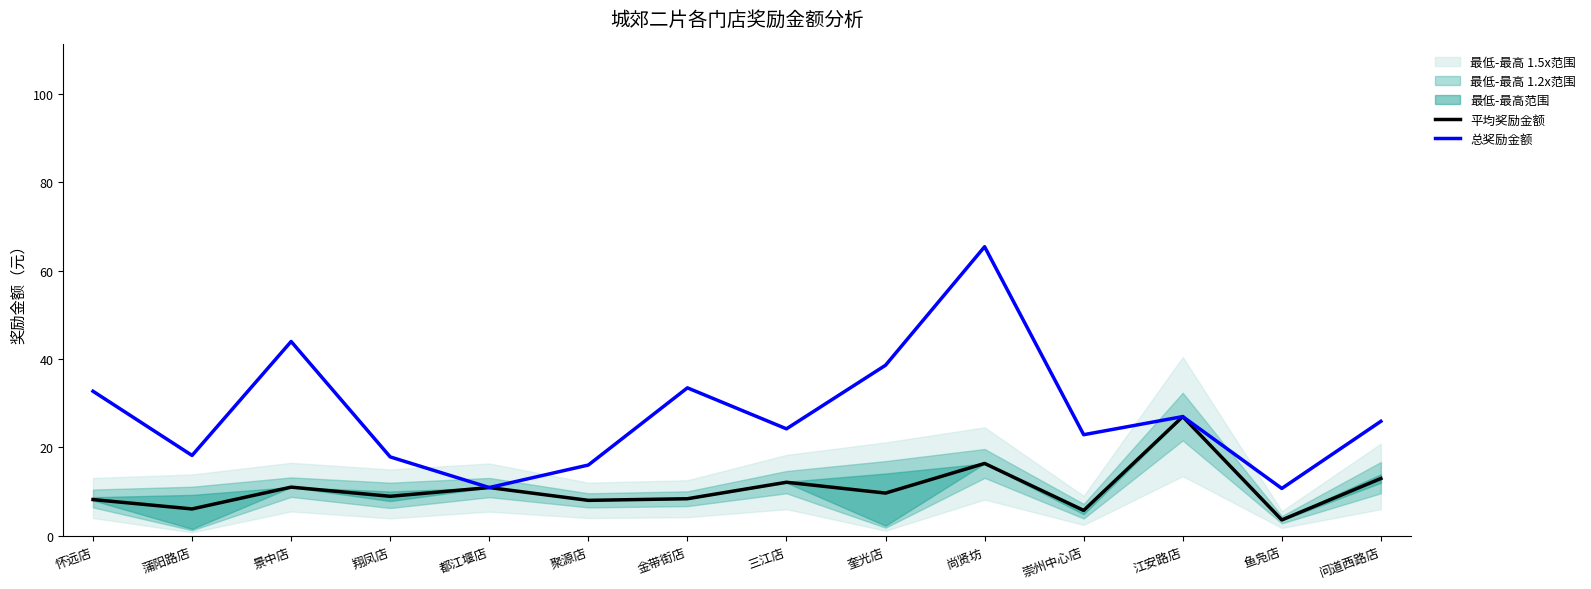

What is the difference between the maximum and minimum values in the 平均奖励金额 series?

23.4